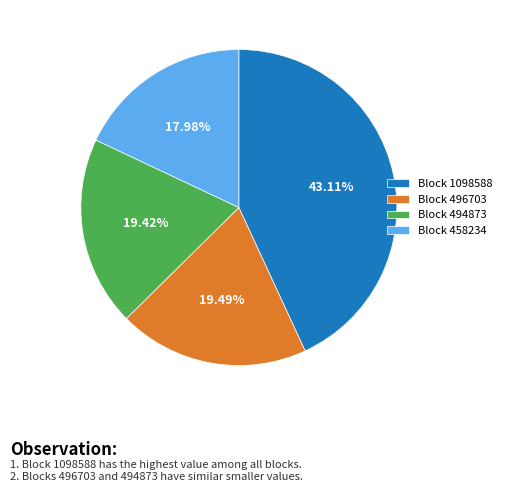

Between Block 458234 and Block 1098588, which is larger?

Block 1098588